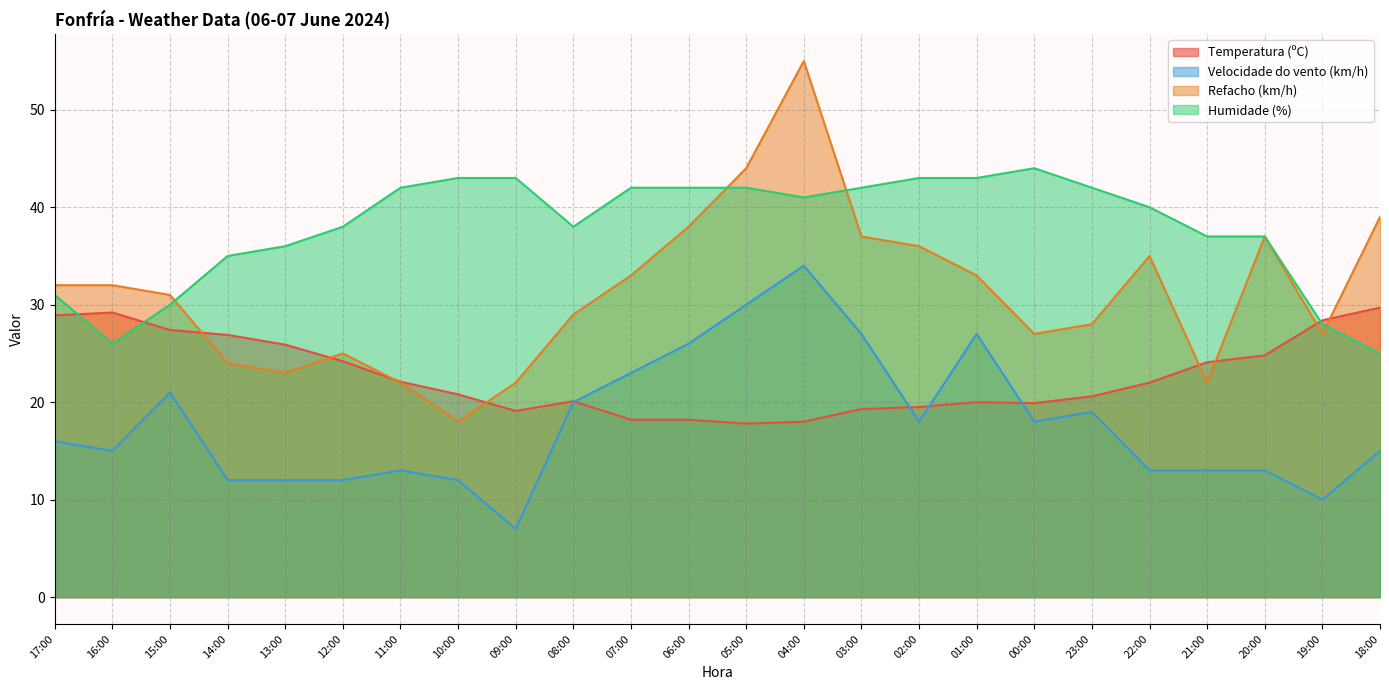

What is the value of the Humidade (%) point at the 3rd from the left?

30.0